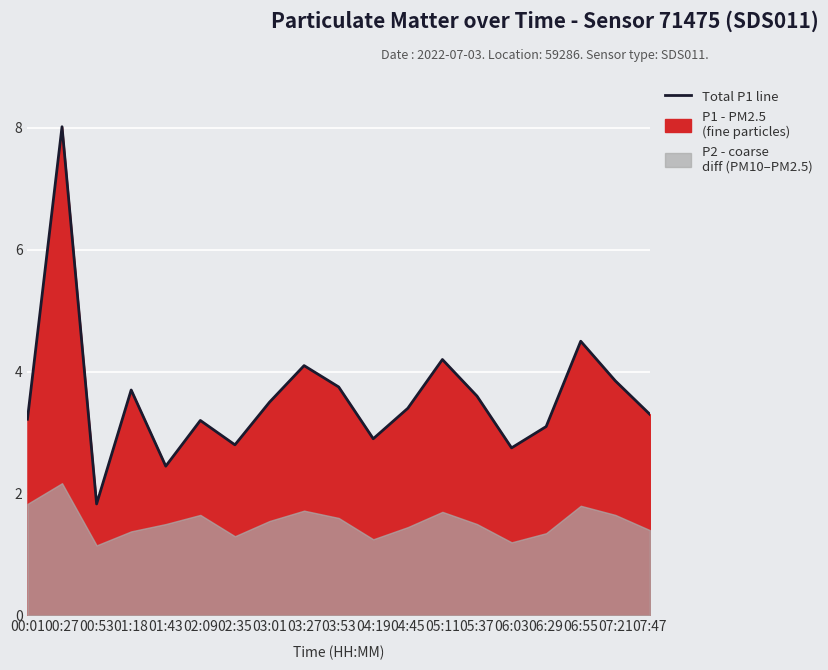

The value at 06:55 is 4.5. True or false?

True